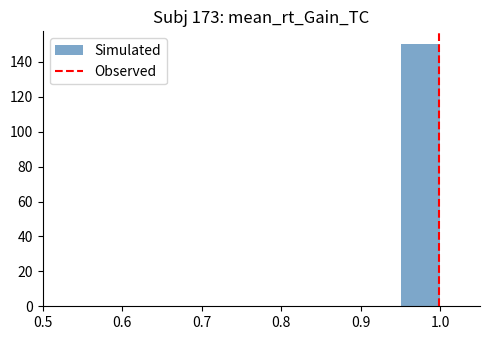

How tall is the bar that spans 0.95 to 1.00 on the x-axis? The values are not printed on the chart, so give them approximately, as read against the axis.

150